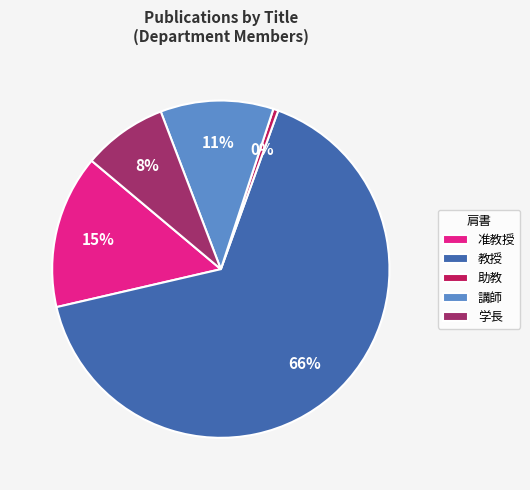

Is the sum of 学長 and 助教 greater than half?

No